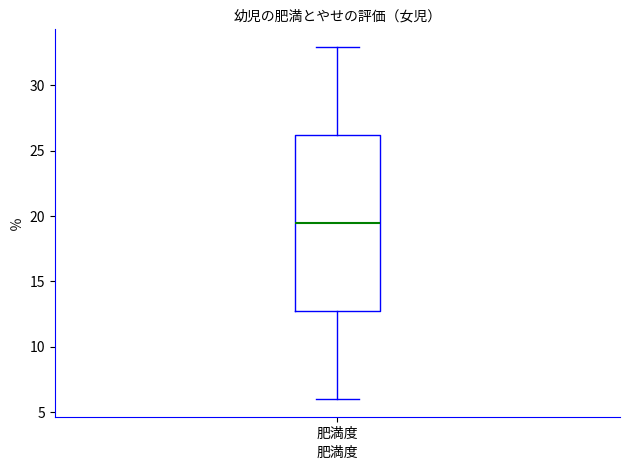

Transcribe this box plot: give where the median line is, the range the box spans, and where the two whiskers end, as read against the y-axis. The values are not printed on the chart, so give them approximately, as read against the axis.

median 19.5, box 12.5 to 26.0, whiskers 6.0 to 33.0